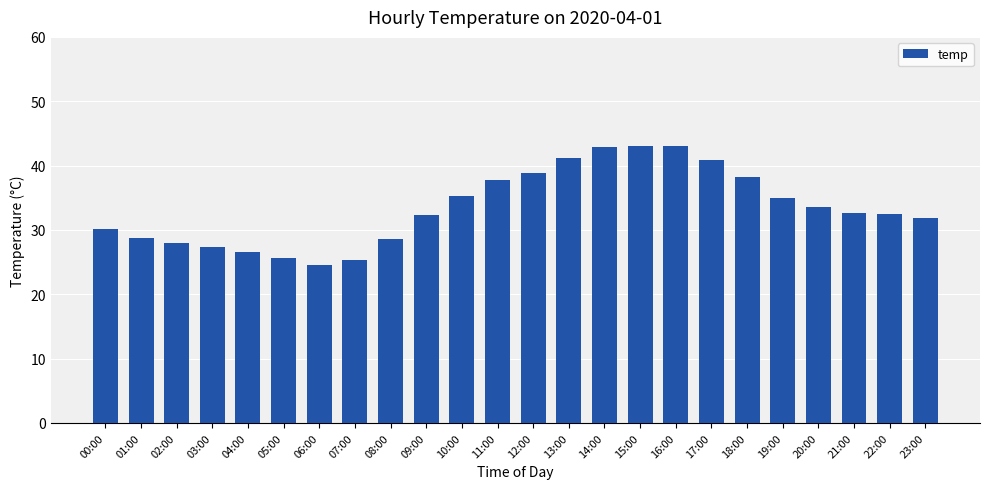

What is the ratio of the value at 00:00 to the value at 08:00?

1.1